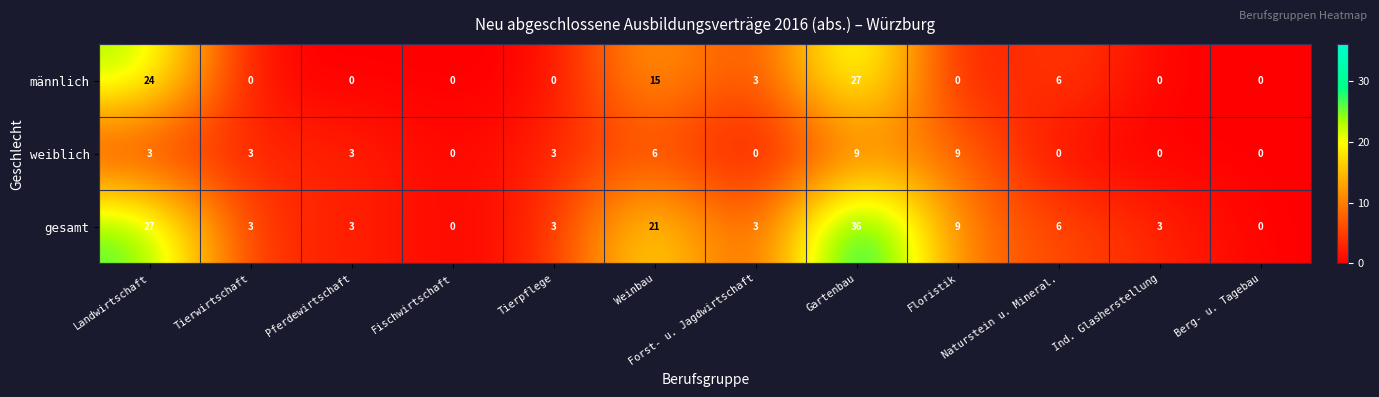

Which series has the largest range (max minus min)?

gesamt